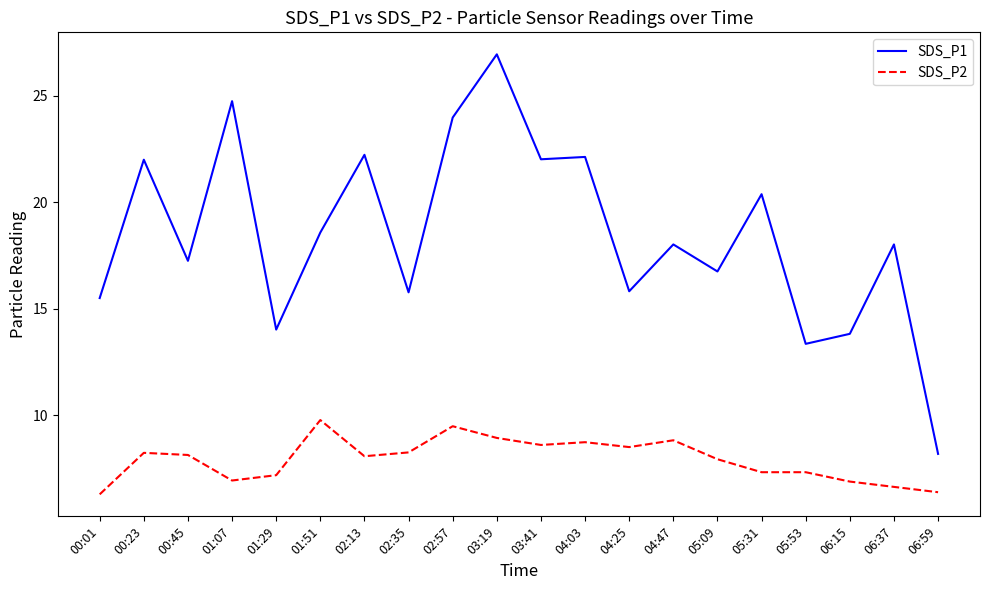

What is the total value across all series at 05:53?

20.7